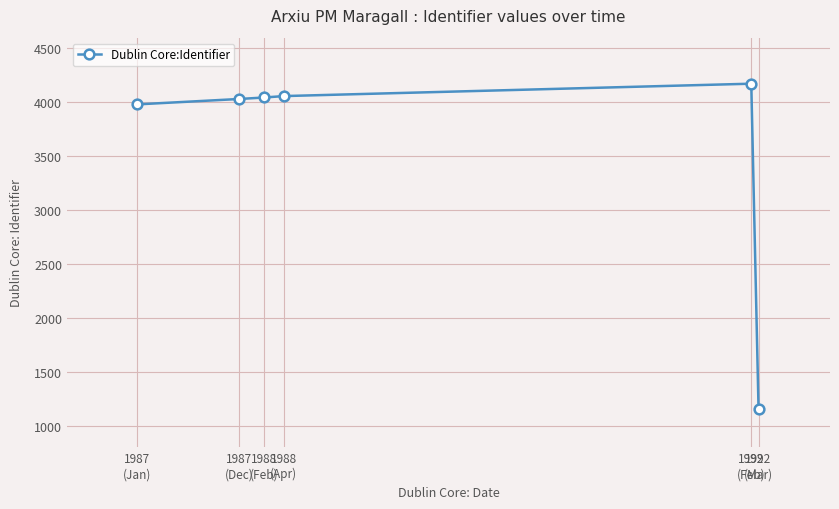

What is the difference between the values at 1988
(Apr) and 1987
(Dec)?

27